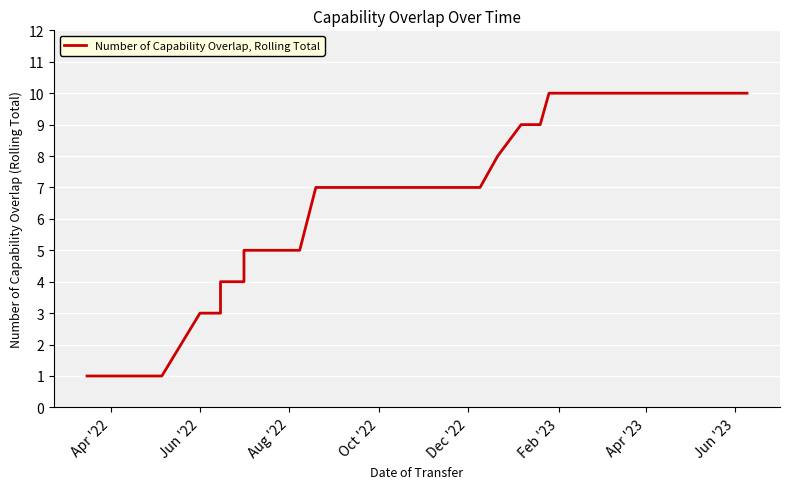

Is this an area chart (filled region under the line)?

No